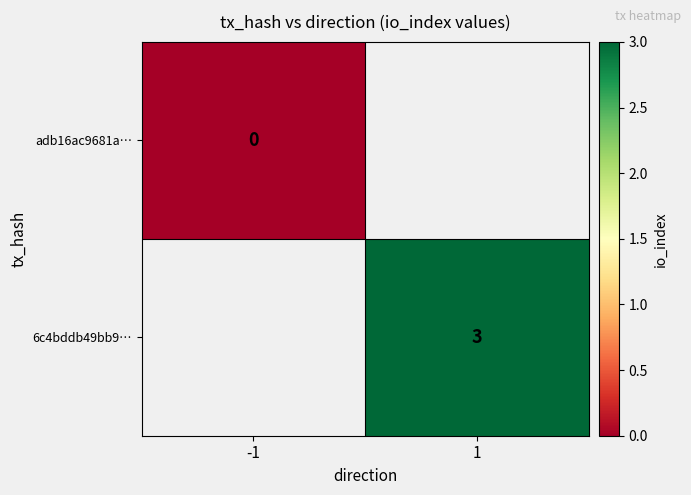

The value of 6c4bddb49bb9… at 1 is 4.8. True or false?

False